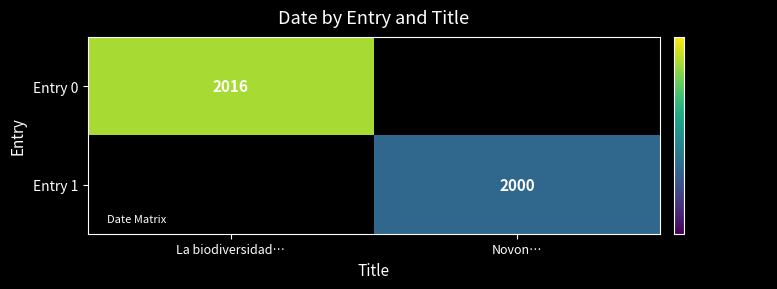

Rank the series at La biodiversidad… from highest to lowest value.

Entry 0, Entry 1